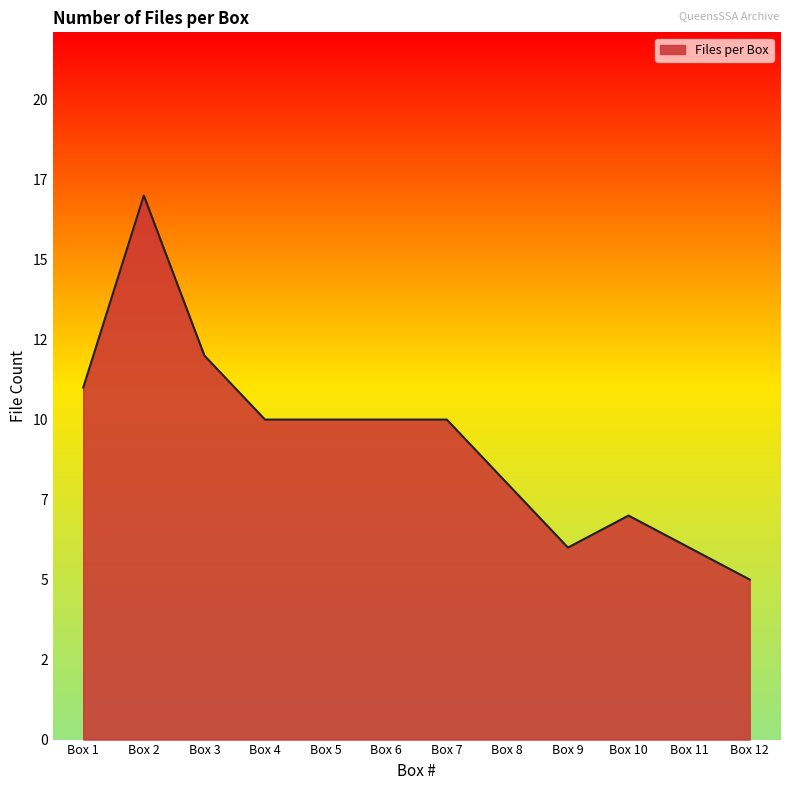

Does the chart display data point markers on the line(s)?

No